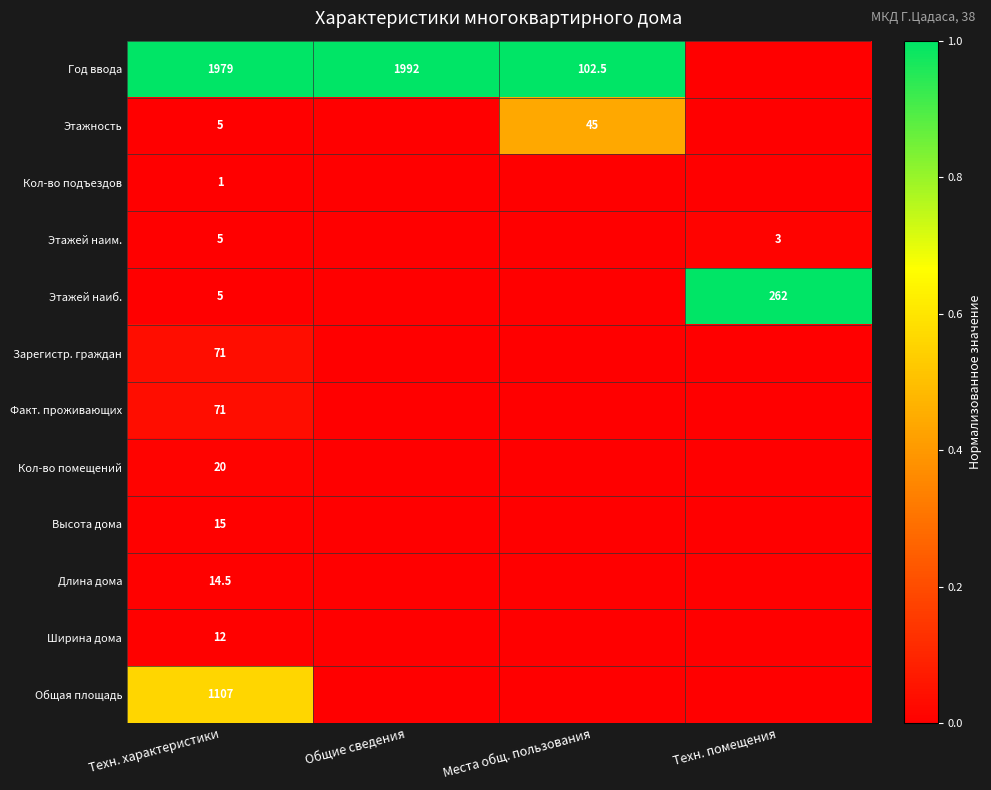

Is it true that Этажность equals 29.9 at Места общ. пользования?

False